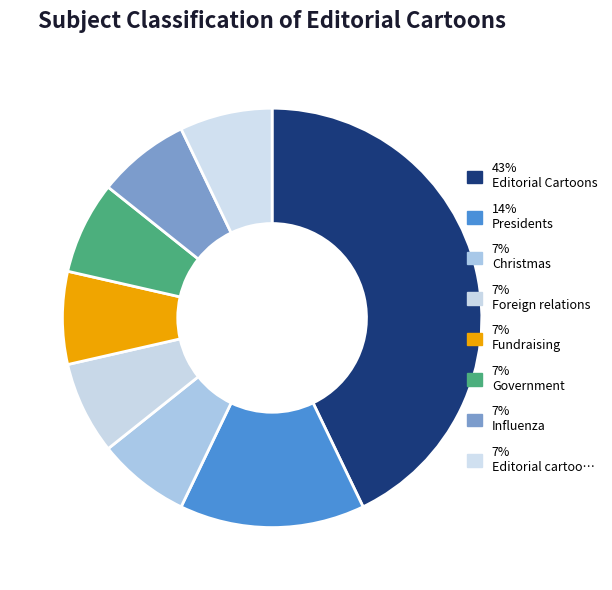

How many slices are in this pie chart?

8